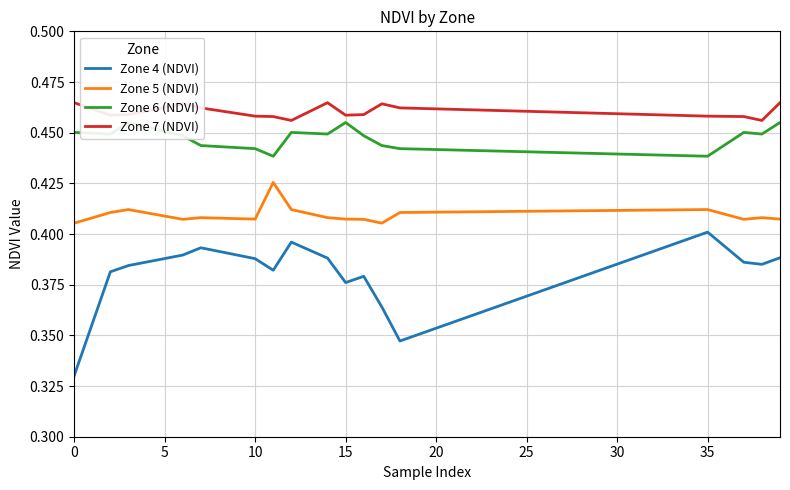

What is the value of the Zone 6 (NDVI) point at the 8th from the left?

0.5